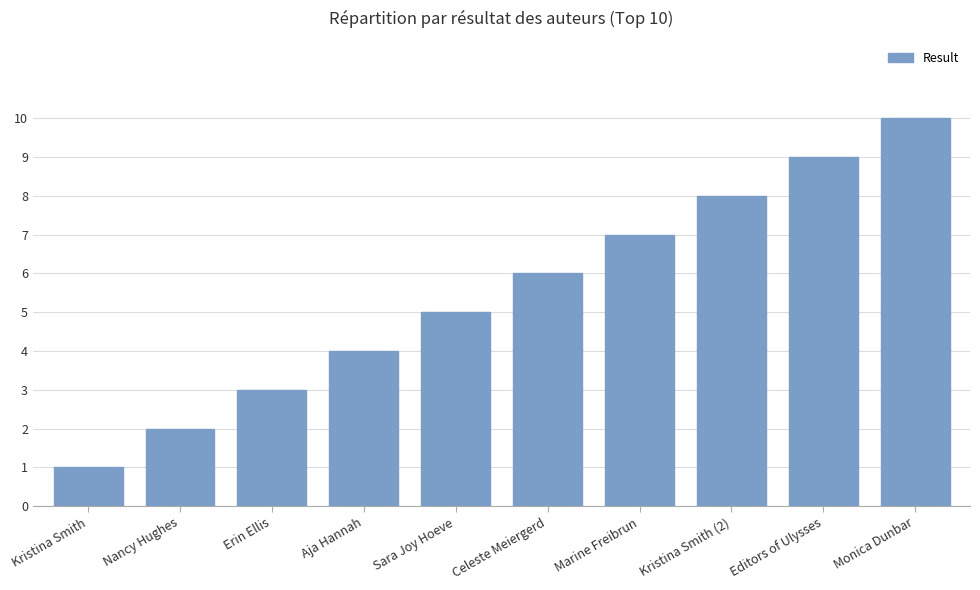

What is the minimum value shown in the chart?

1